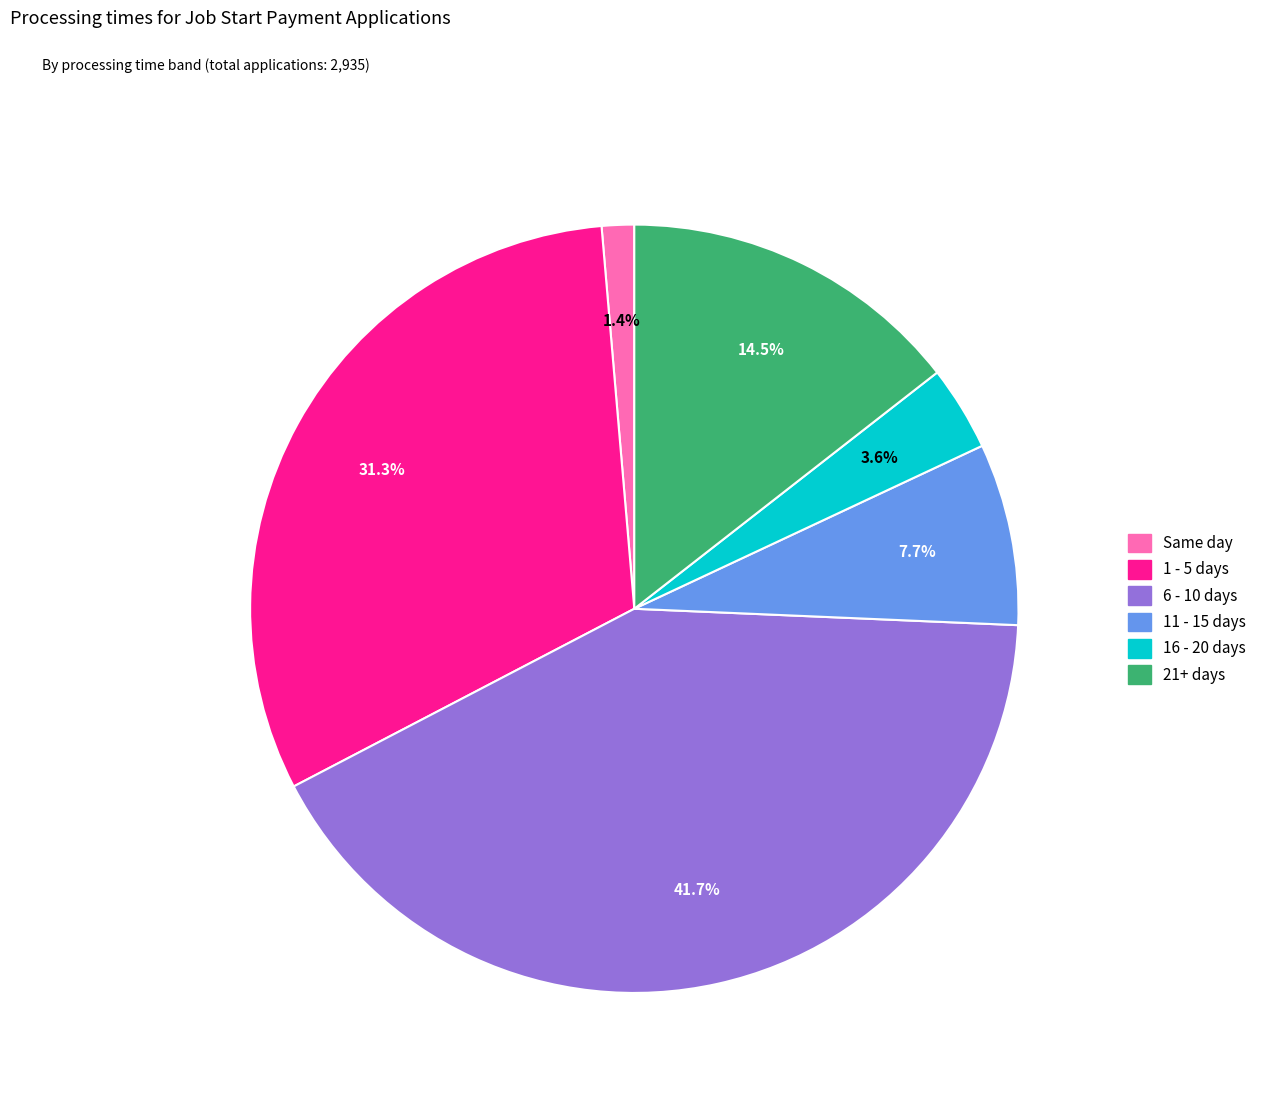

Is the sum of 1 - 5 days and 6 - 10 days greater than half?

Yes